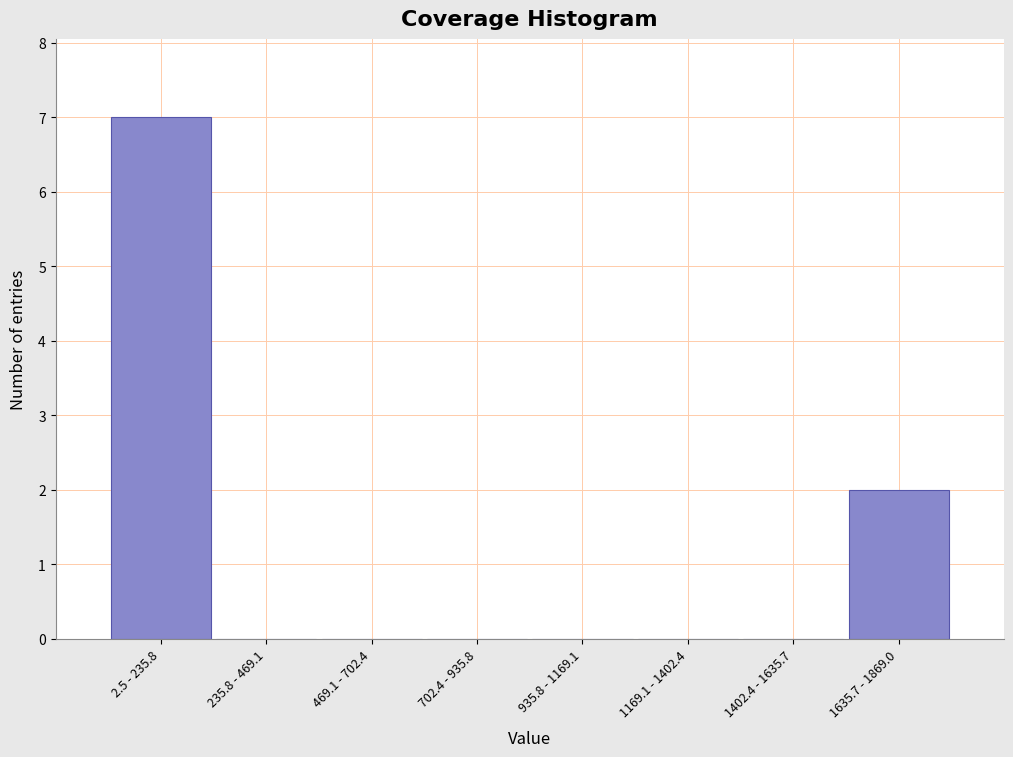

Reading left to right, transcribe all the data shown in this chart.

2.5 - 235.8=7	235.8 - 469.1=0	469.1 - 702.4=0	702.4 - 935.8=0	935.8 - 1169.1=0	1169.1 - 1402.4=0	1402.4 - 1635.7=0	1635.7 - 1869.0=2